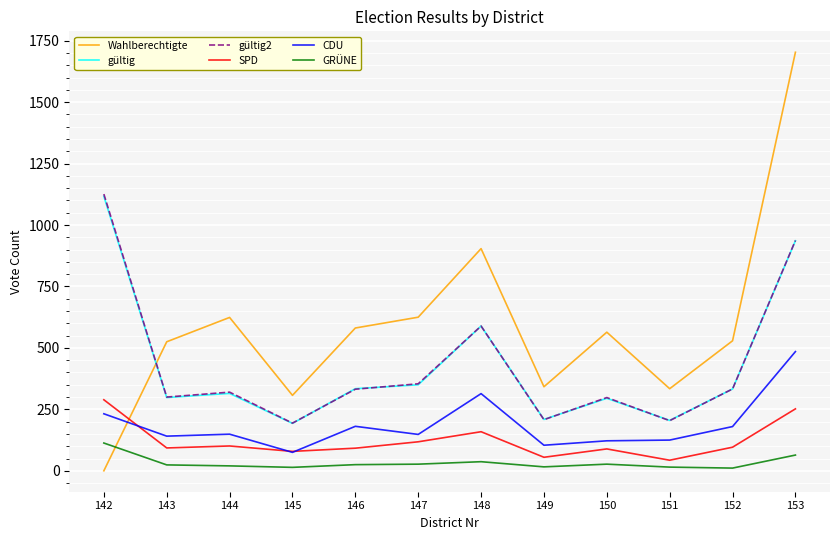

In CDU, how many points are lower than both neighbors (excluding endpoints)?

4